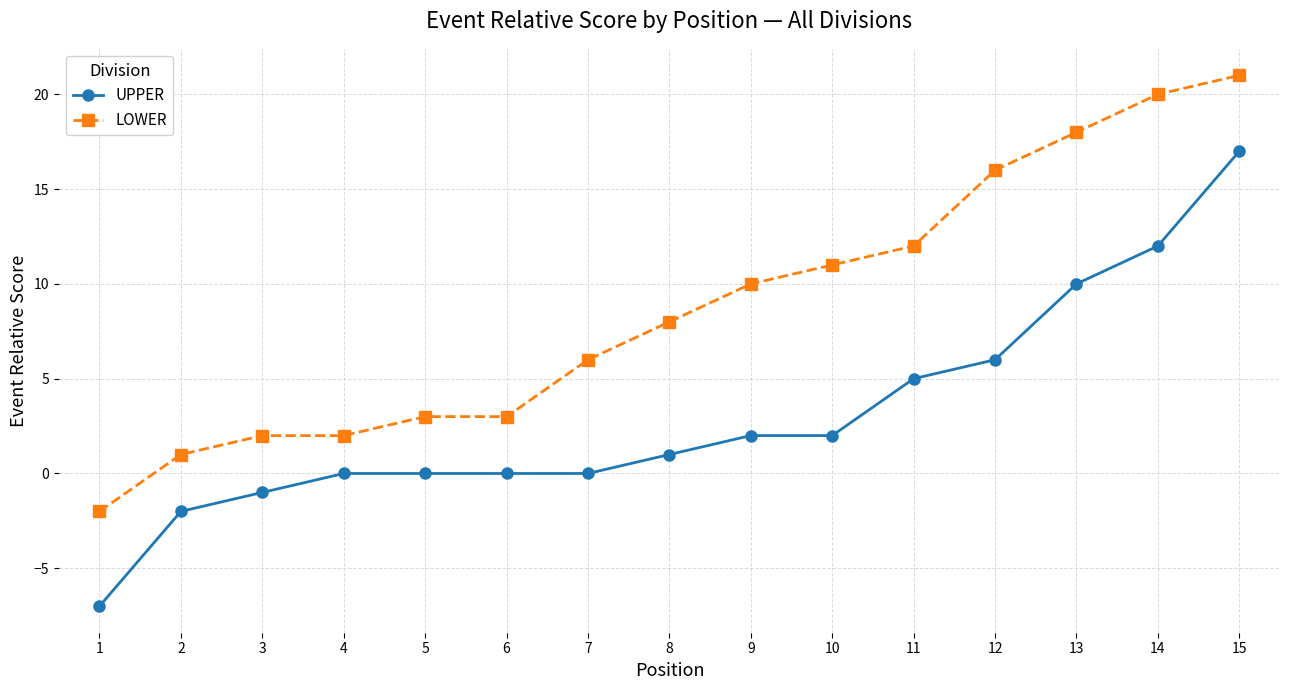

At which label does LOWER reach its minimum?

1